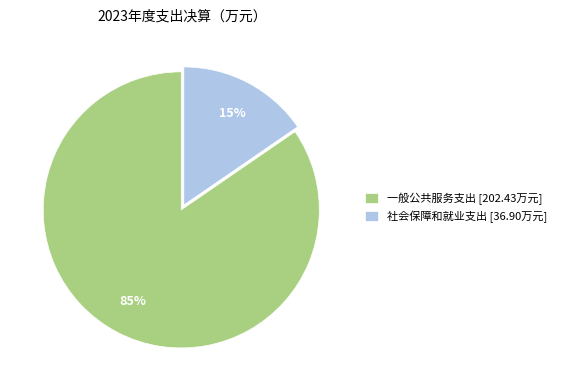

True or false: 社会保障和就业支出 accounts for 15% of the total.

True